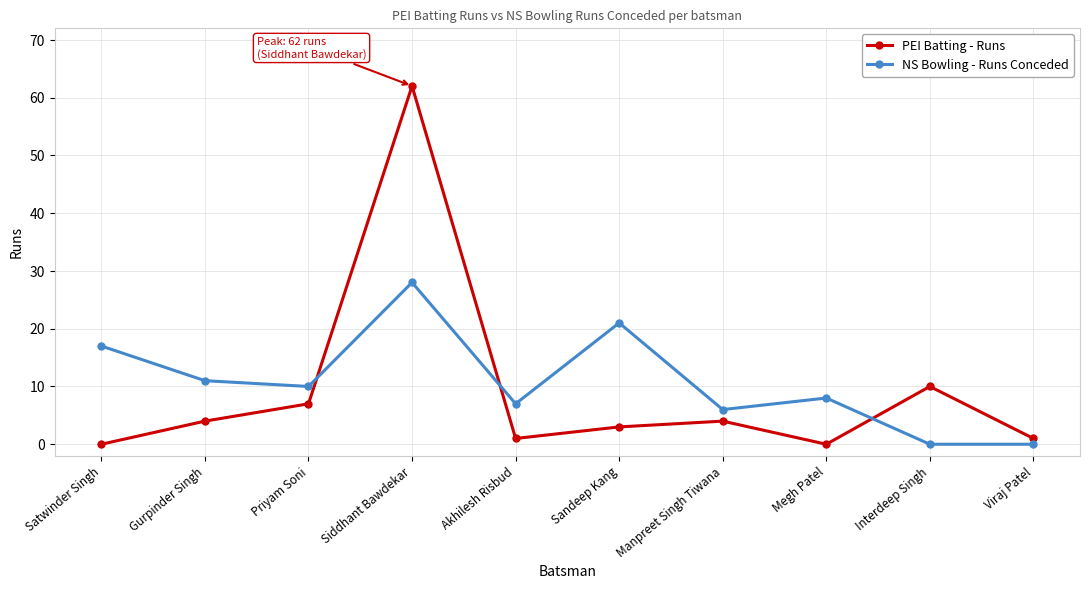

How many intersections are there between PEI Batting - Runs and NS Bowling - Runs Conceded?

3